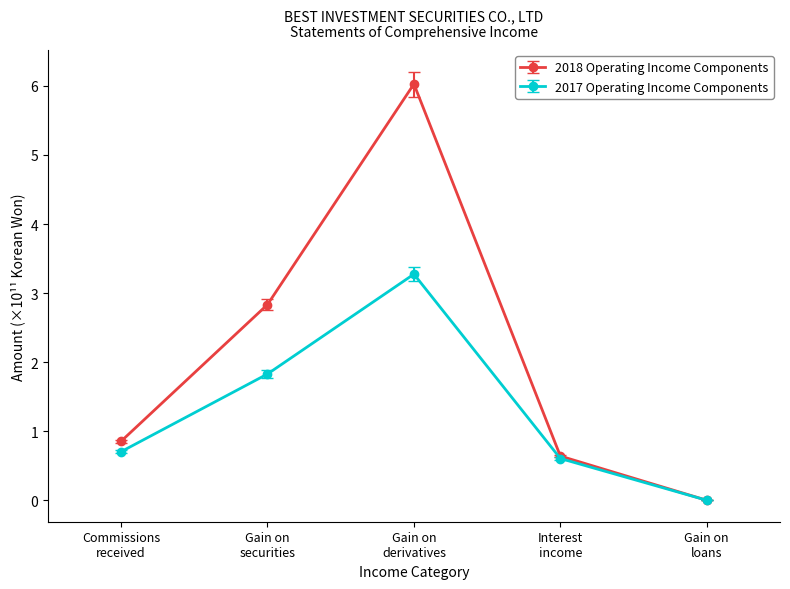

What is the maximum value for 2017 Operating Income Components?

3.3